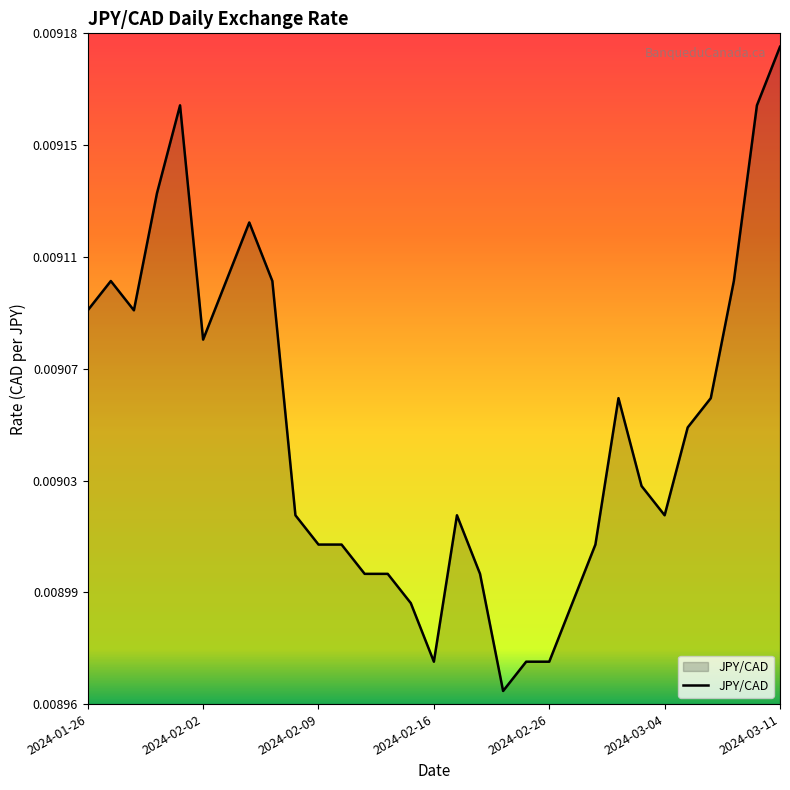

What is the label of the 22nd point from the right?

2024-02-08